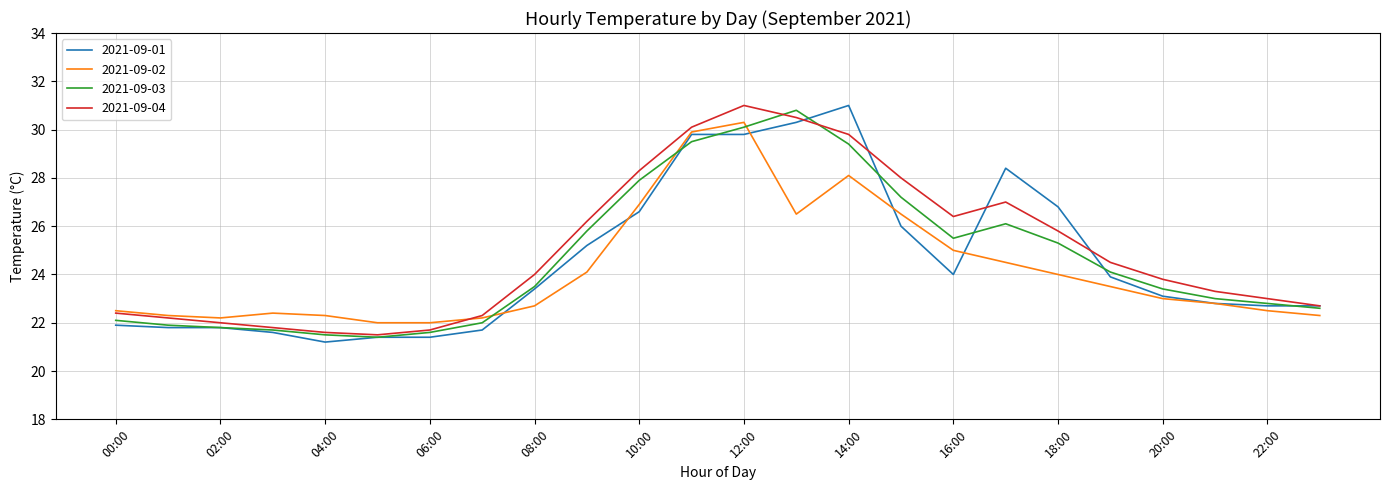

What is the difference between the second highest and minimum values in the 2021-09-04 series?

9.0